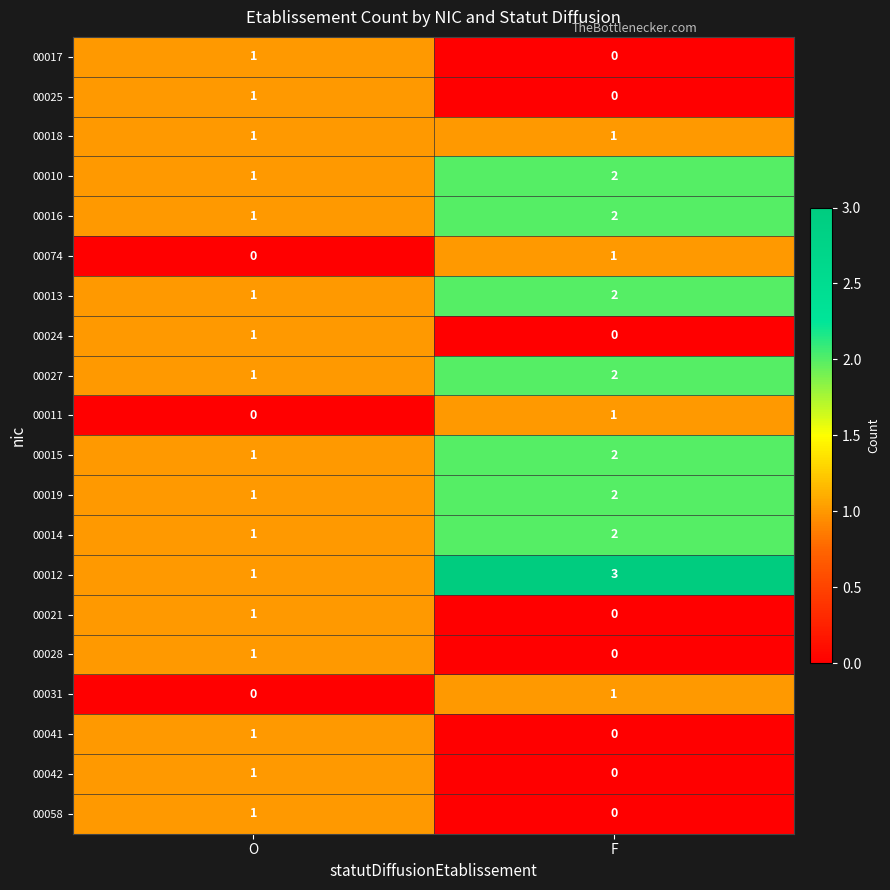

Which series has the largest total across all categories?

00012